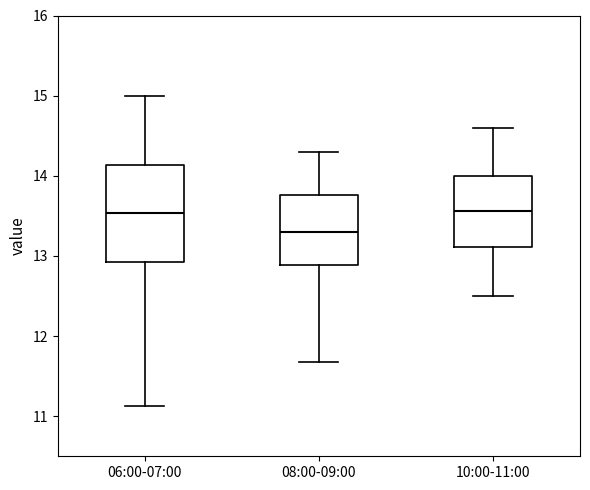

Which box is the tallest, from its lower edge to its upper edge?

06:00-07:00